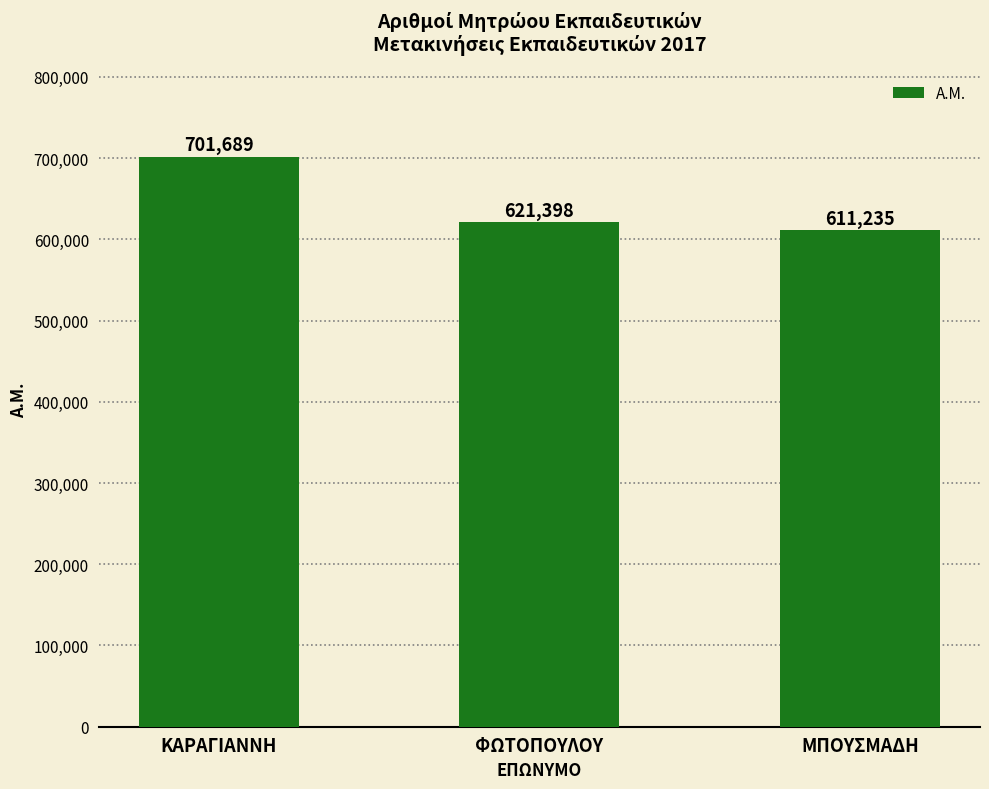

What is the difference between the values at ΚΑΡΑΓΙΑΝΝΗ and ΦΩΤΟΠΟΥΛΟΥ?

80291